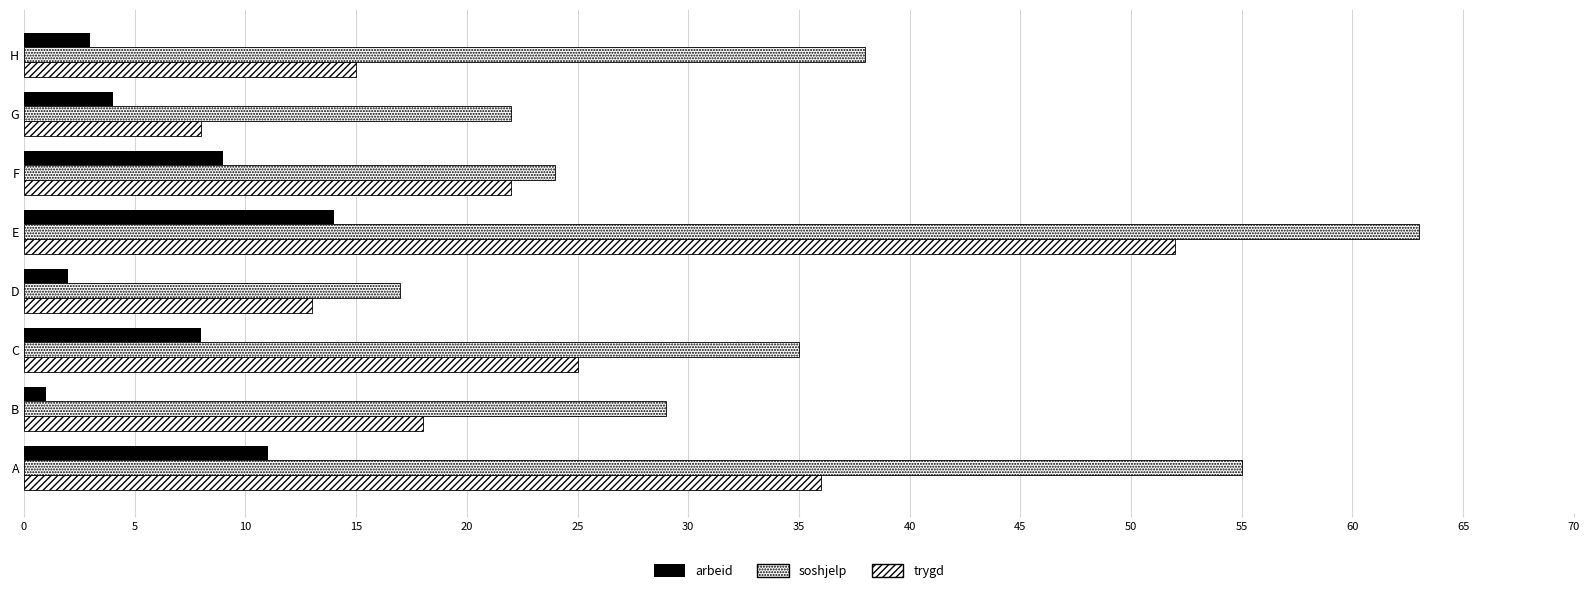

How many data points does each series have?

8